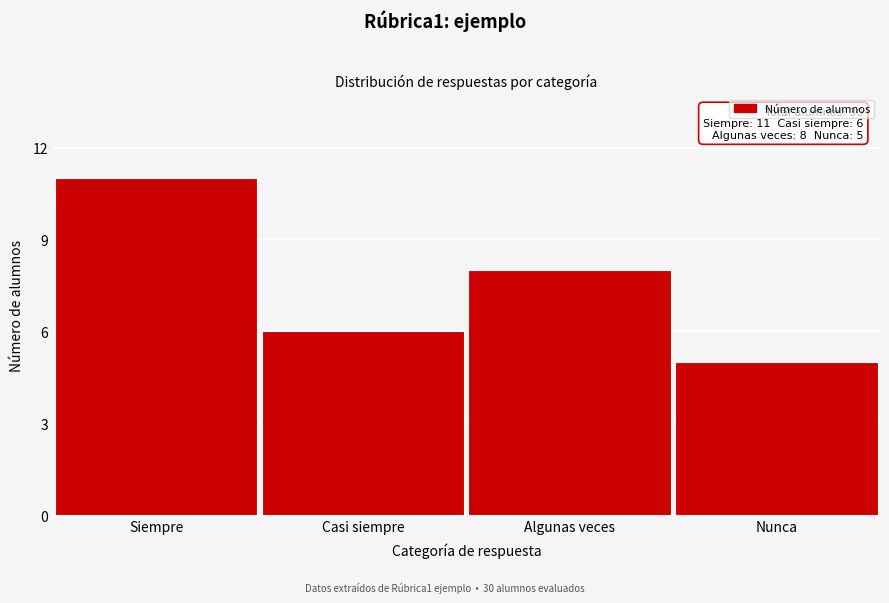

Reading left to right, extract all data points from this chart.

Siempre=11	Casi siempre=6	Algunas veces=8	Nunca=5